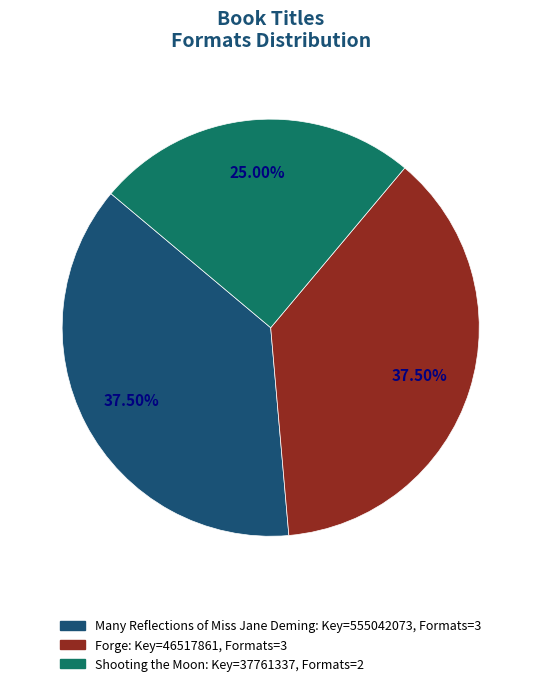

What is the ratio of the value at Forge to the value at Many Reflections of Miss Jane Deming?

1.0